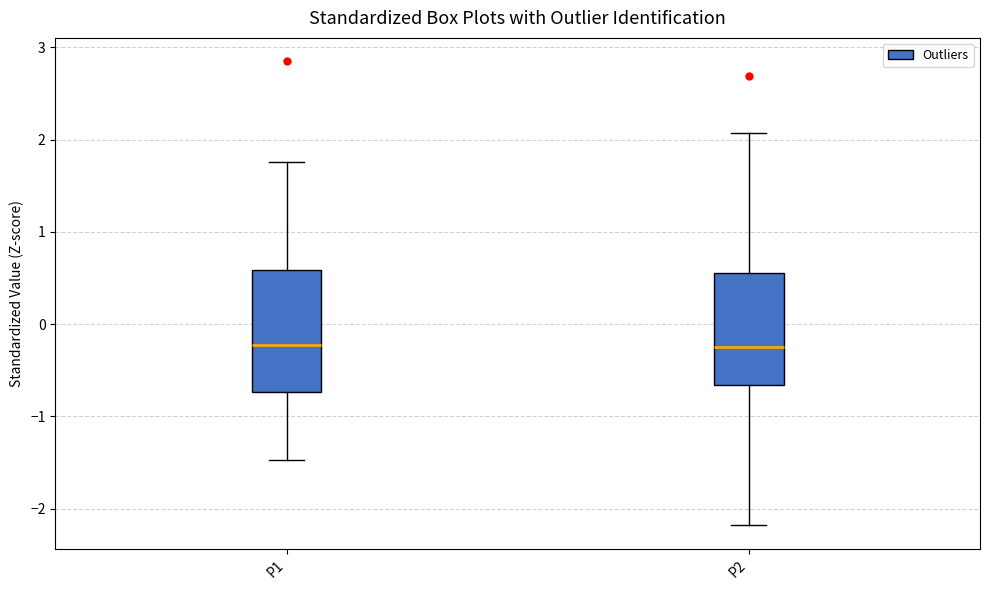

Where is the lower edge of the box for P2 on the y-axis? The values are not printed on the chart, so give them approximately, as read against the axis.

-0.7